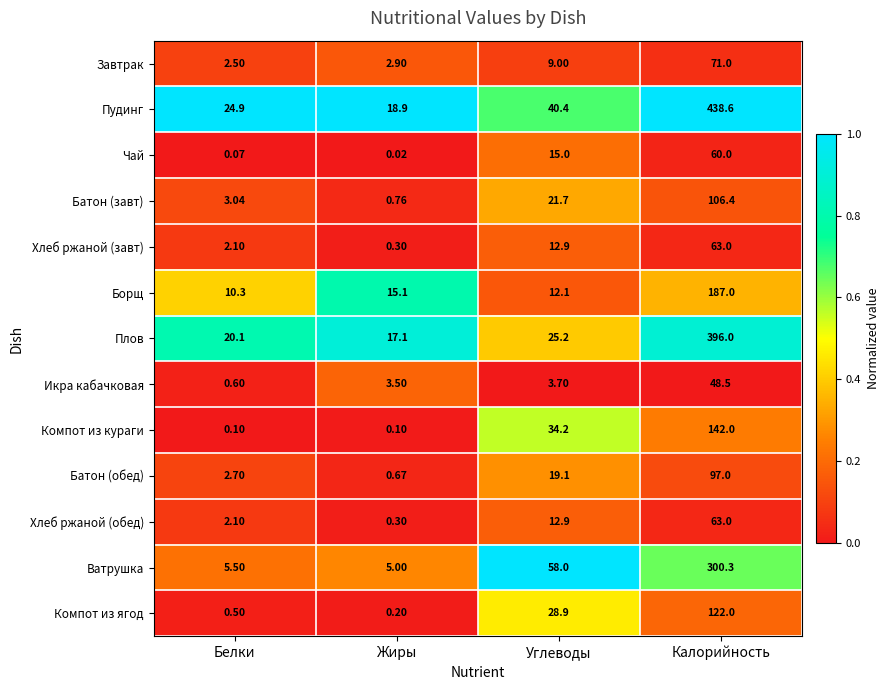

Which series changed the most between Углеводы and Калорийность?

Пудинг